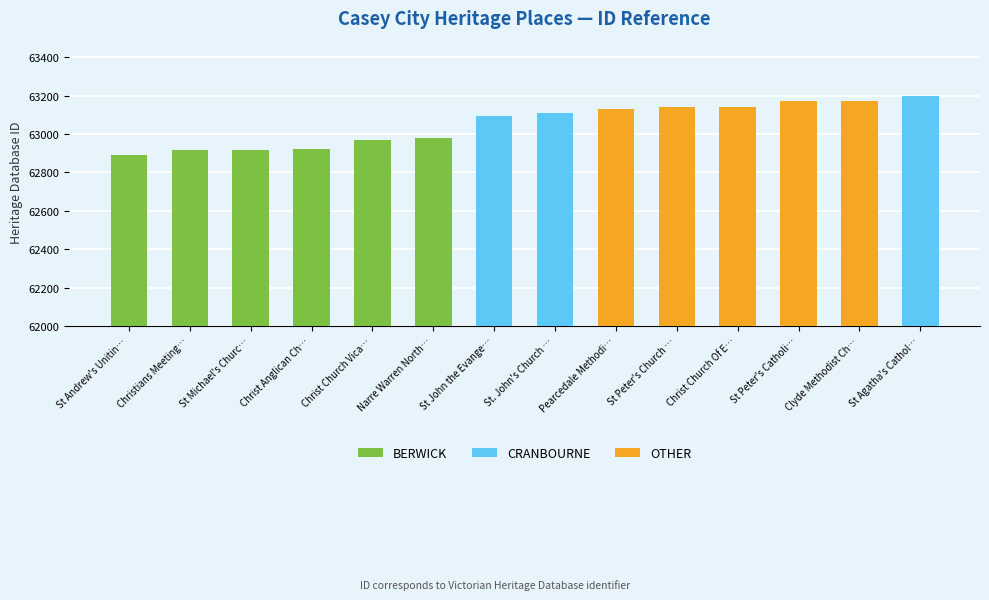

Which series has the widest spread of values?

BERWICK